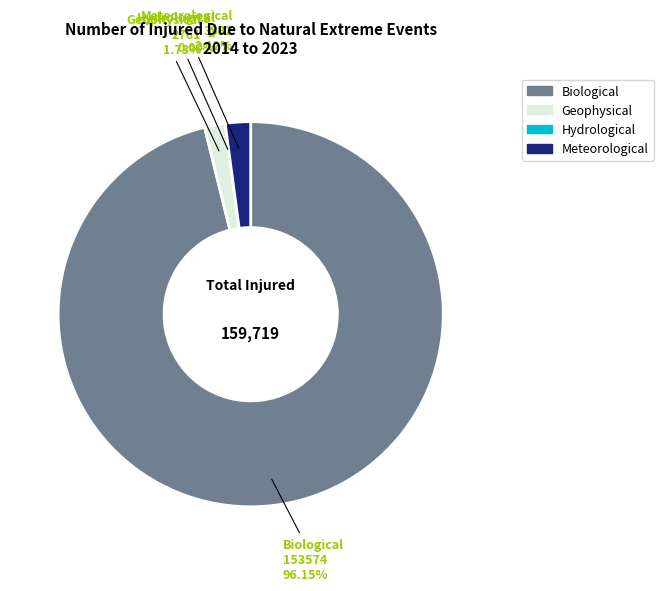

Is there any slice that represents more than half of the pie?

Yes